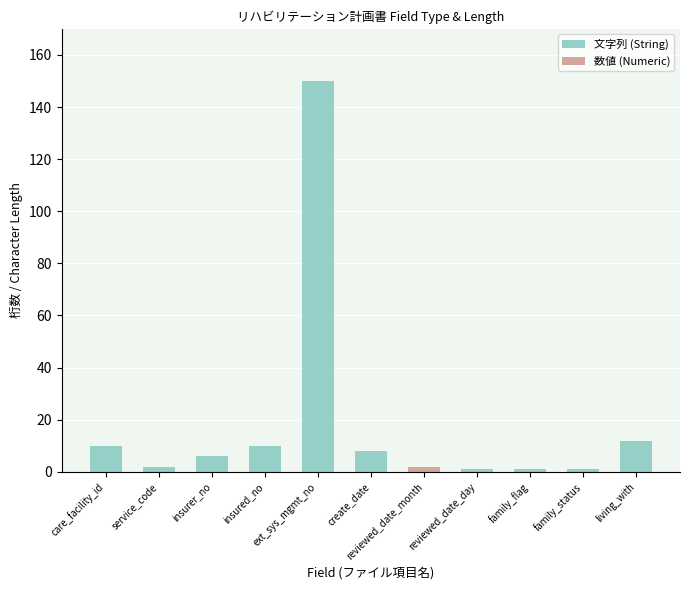

What is the highest value of the 文字列 (String) series?

150